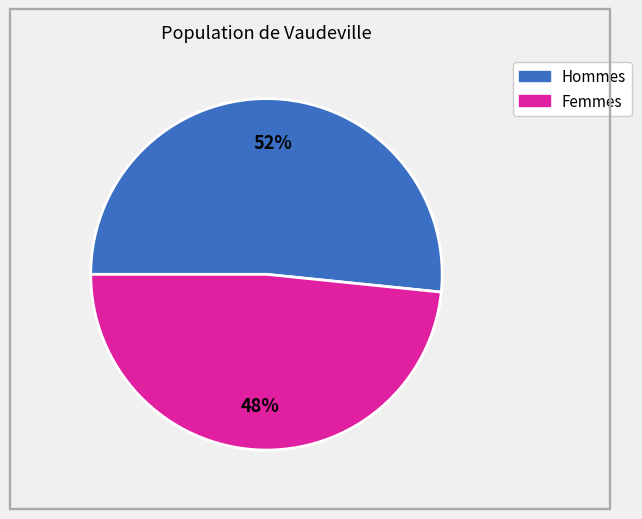

To the nearest percent, what is the average slice percentage?

50%